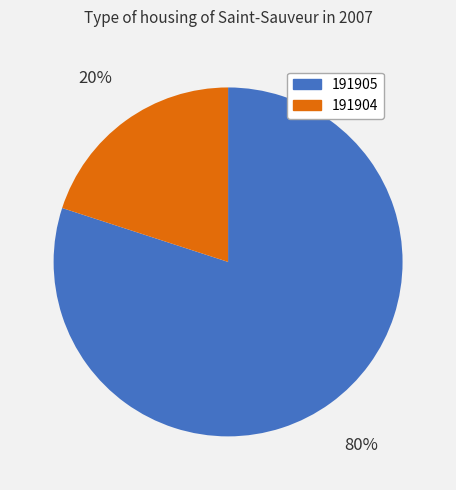

What percentage is the 191904 slice, to the nearest percent?

20%